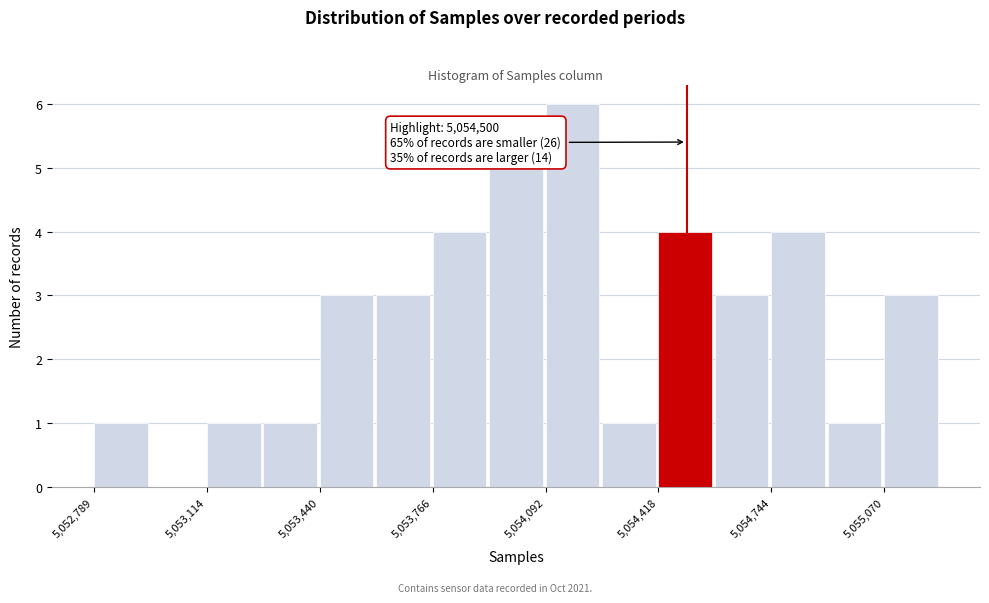

Read against the x-axis, roughly where is the centre of the tallest bar?

5054150